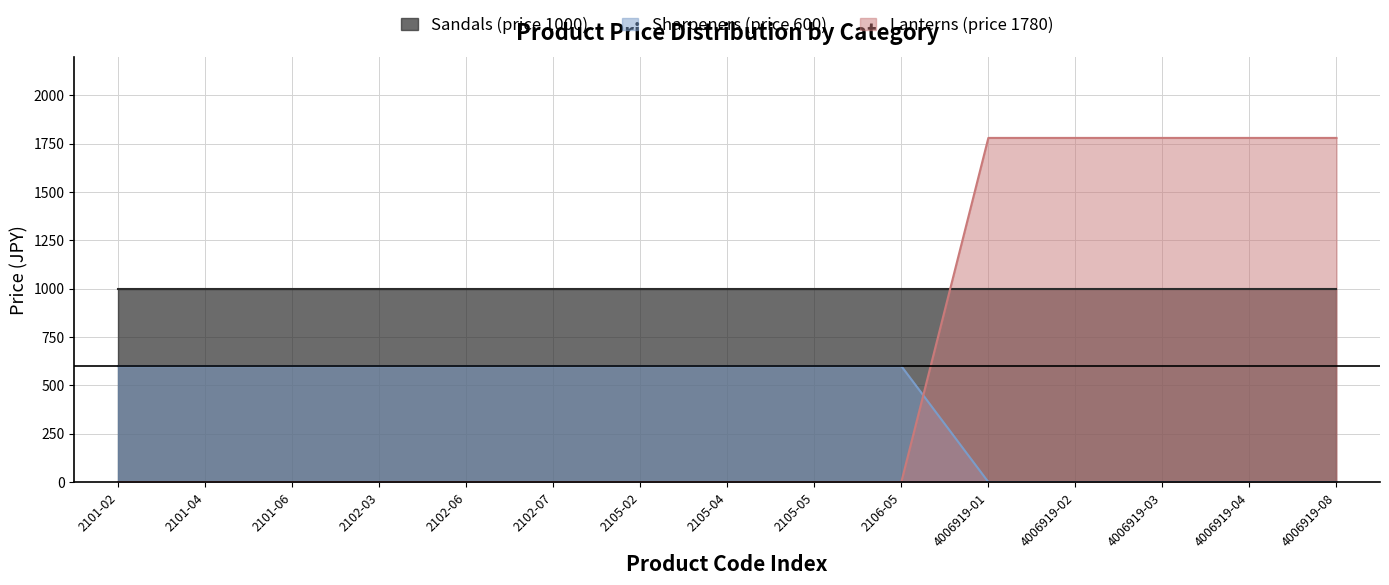

Which label corresponds to the smallest value in the chart?

2101-02